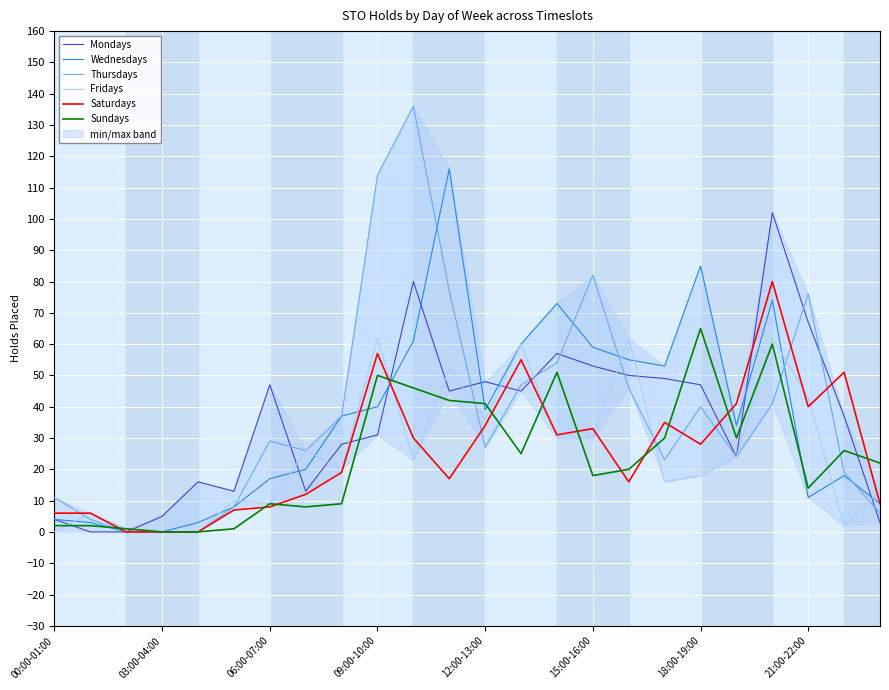

True or false: Fridays has more than 2 interior local peaks.

True